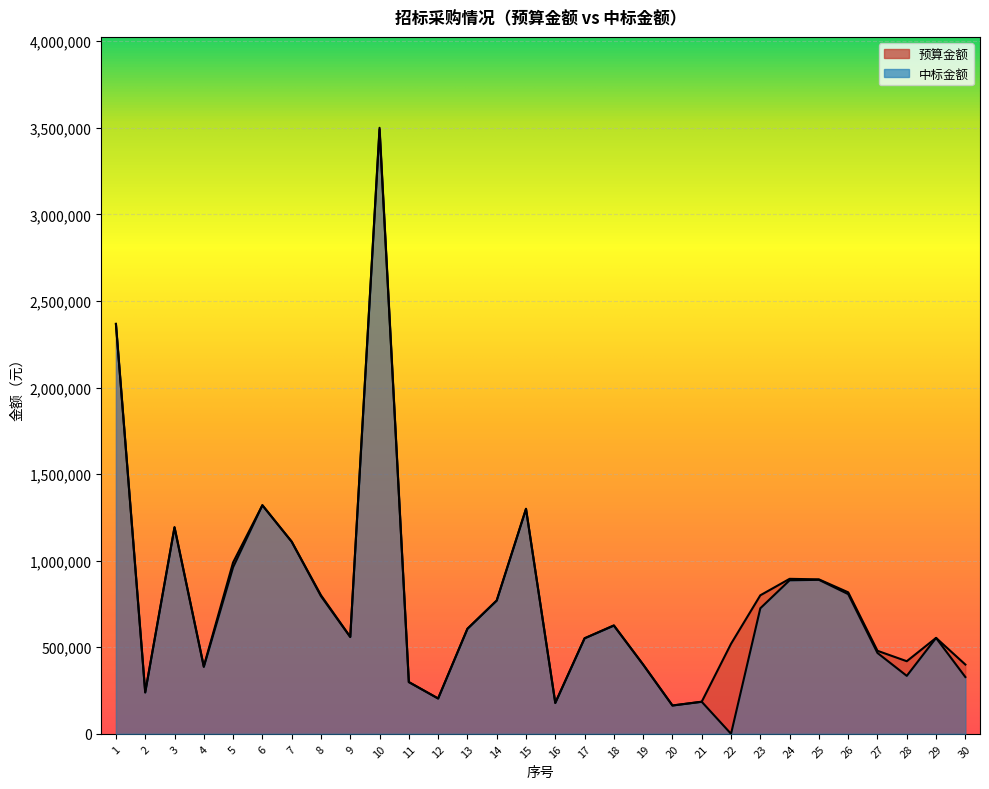

Between 3 and 19, which series saw the biggest shift?

预算金额